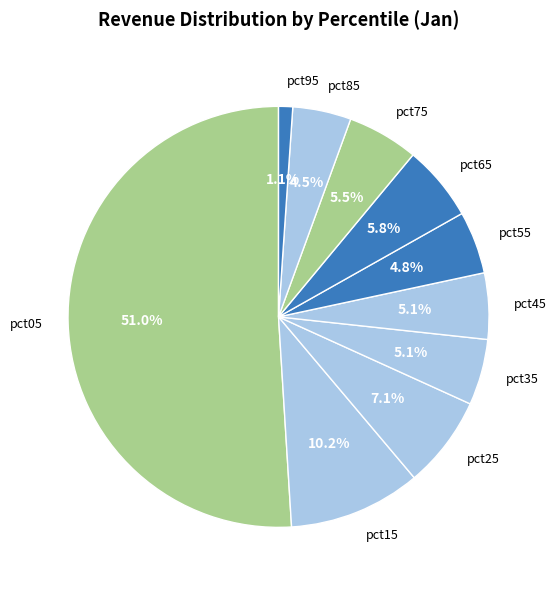

Which has a higher value, pct15 or pct95?

pct15